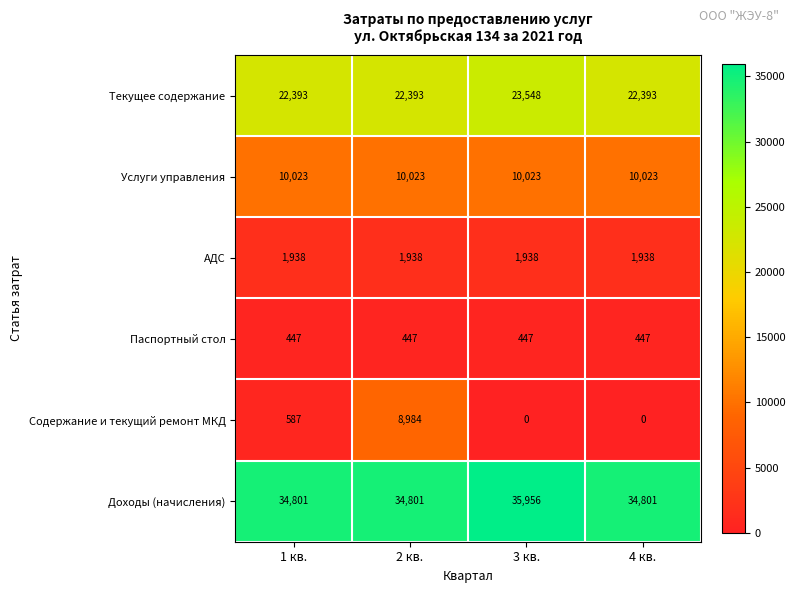

Which series changed the most between 2 кв. and 4 кв.?

Содержание и текущий ремонт МКД